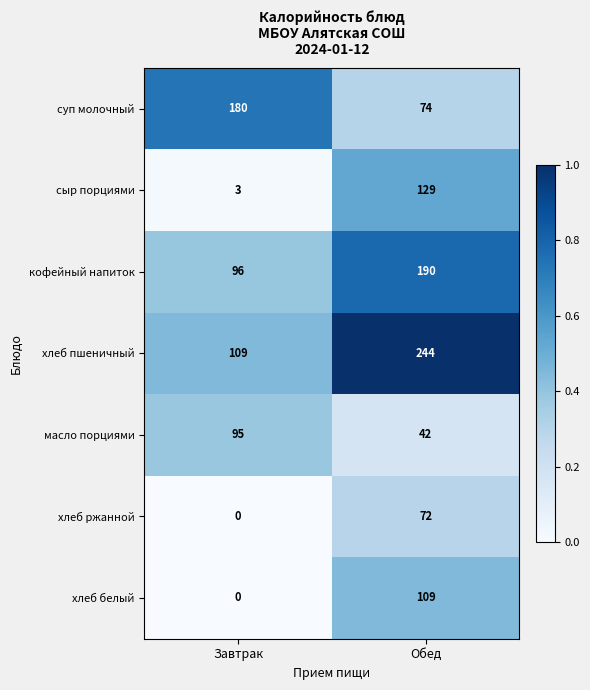

What is the sum of all хлеб белый values?

109